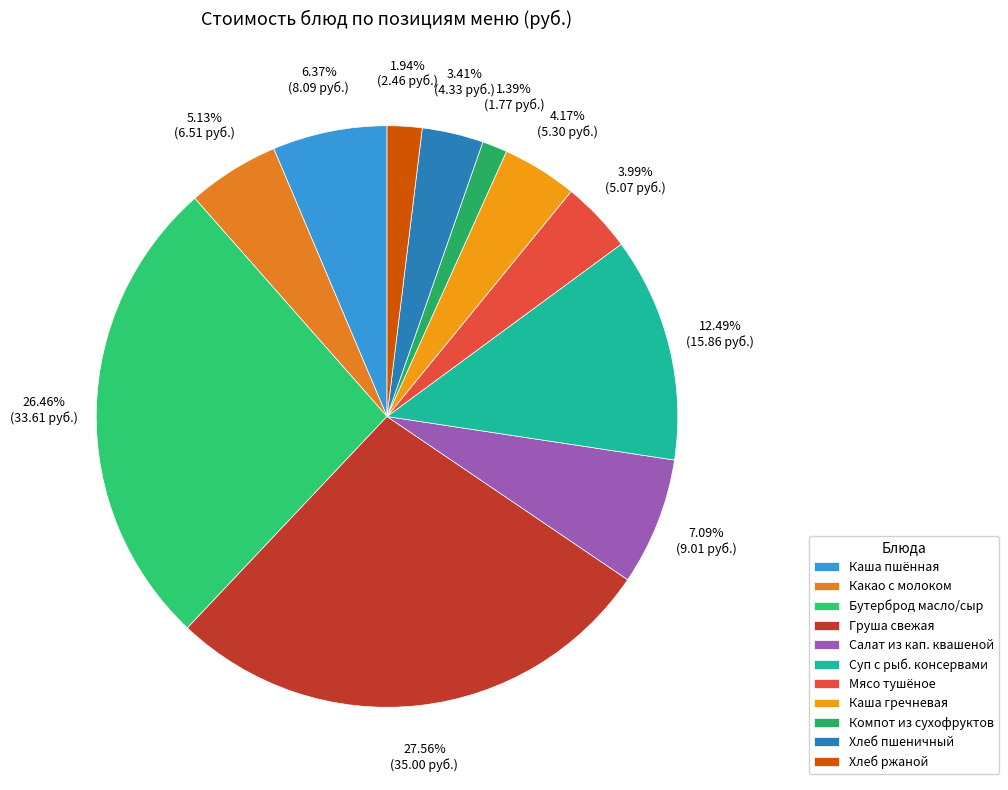

How many slices are in this pie chart?

11